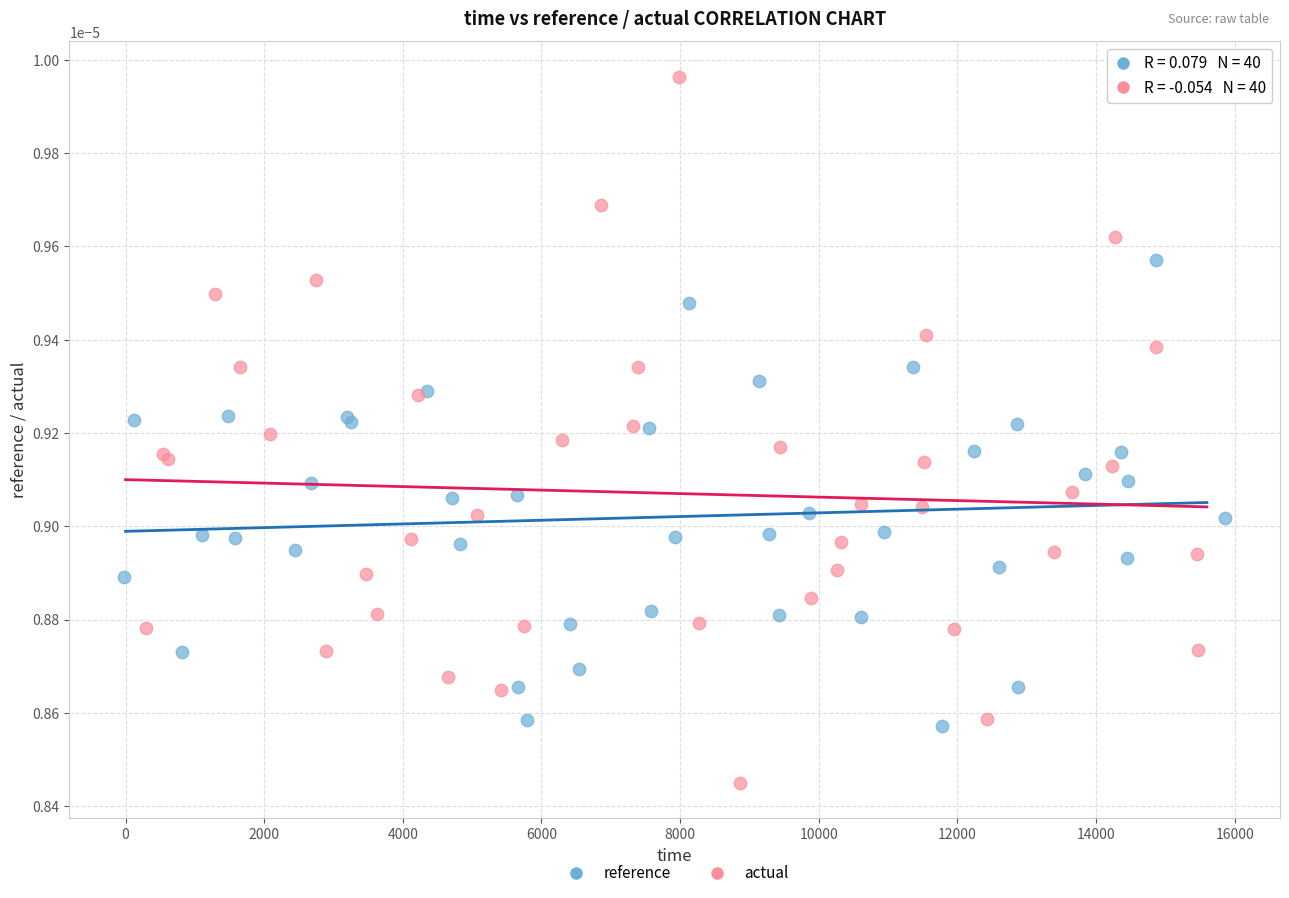

Which series has the largest Y range (max minus min)?

actual